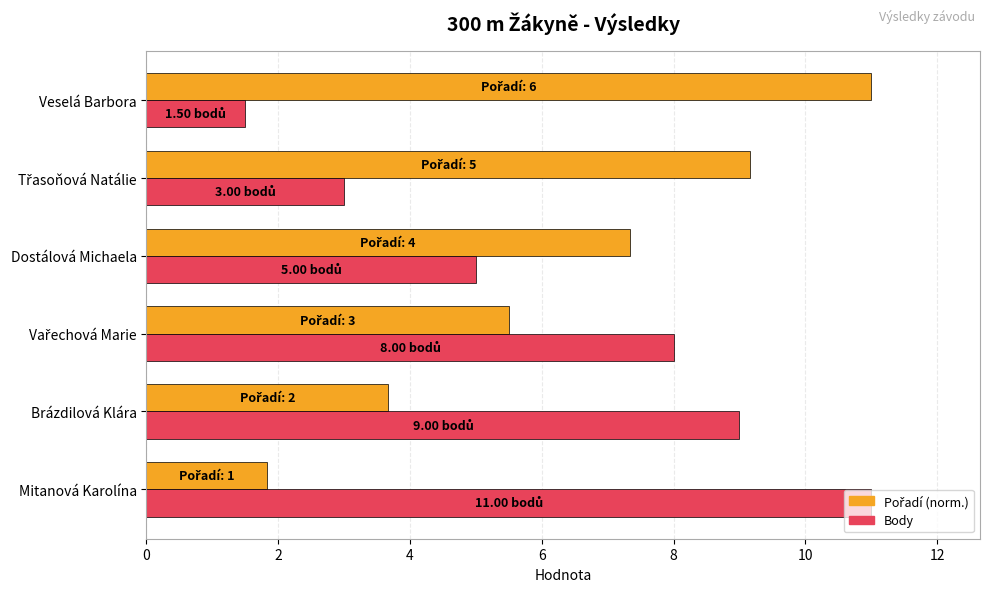

What is the spread (max minus min) of values at Dostálová Michaela?

2.3